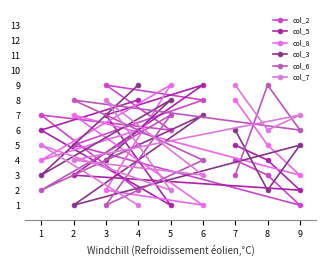

Which series changed the most between 3 and 6?

col_7